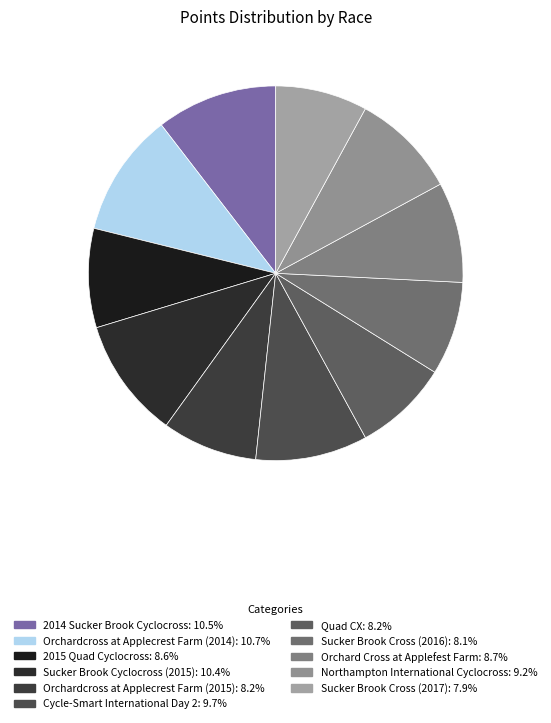

Rank the categories by value from lowest to highest.

Sucker Brook Cross (2017), Sucker Brook Cross (2016), Quad CX, Orchardcross at Applecrest Farm (2015), 2015 Quad Cyclocross, Orchard Cross at Applefest Farm, Northampton International Cyclocross, Cycle-Smart International Day 2, Sucker Brook Cyclocross (2015), 2014 Sucker Brook Cyclocross, Orchardcross at Applecrest Farm (2014)